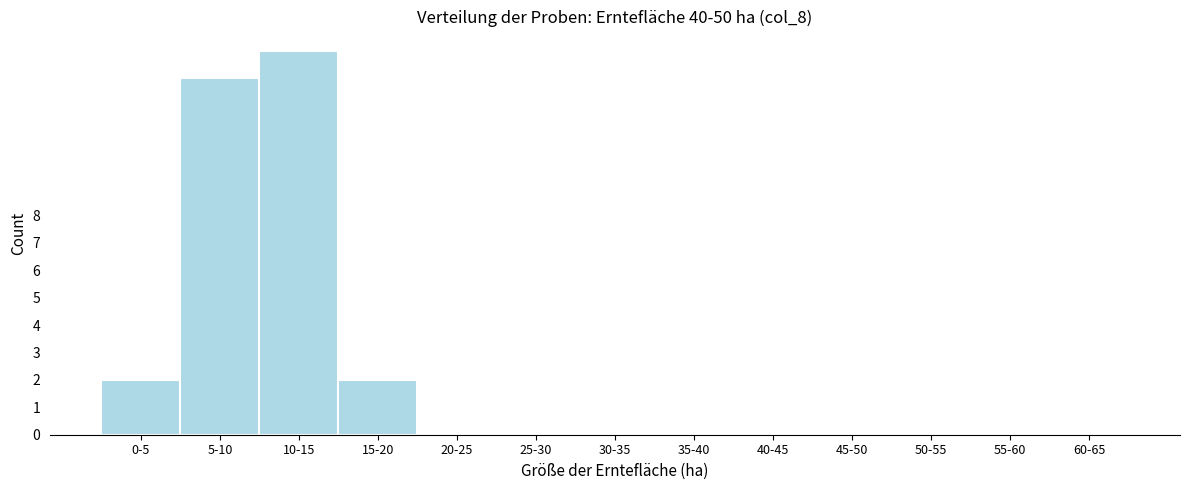

Reading left to right, list all the values displayed in this chart.

0-5=2	5-10=13	10-15=14	15-20=2	20-25=0	25-30=0	30-35=0	35-40=0	40-45=0	45-50=0	50-55=0	55-60=0	60-65=0